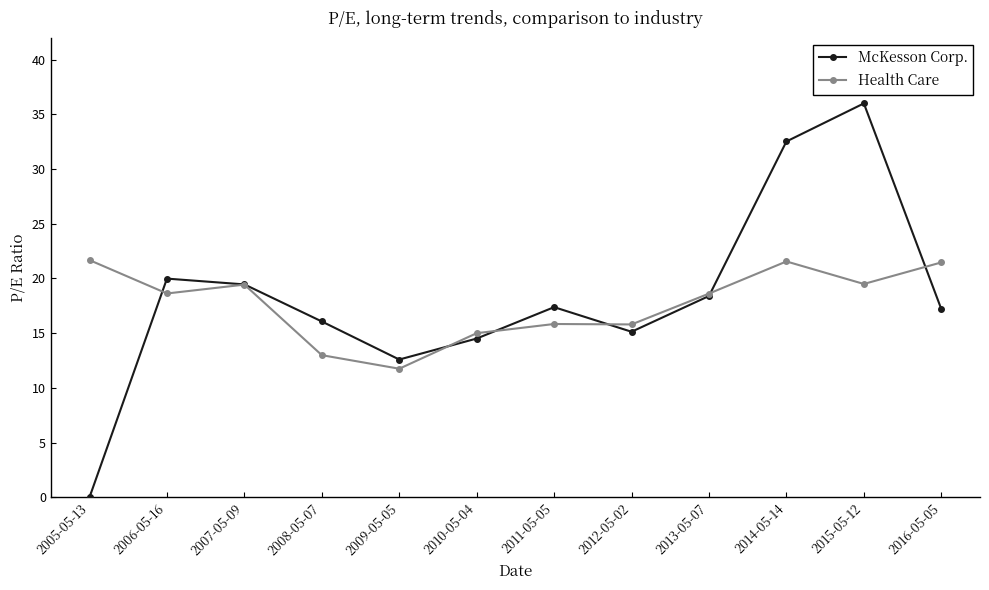

The value of Health Care at 2008-05-07 is 13.0. True or false?

True